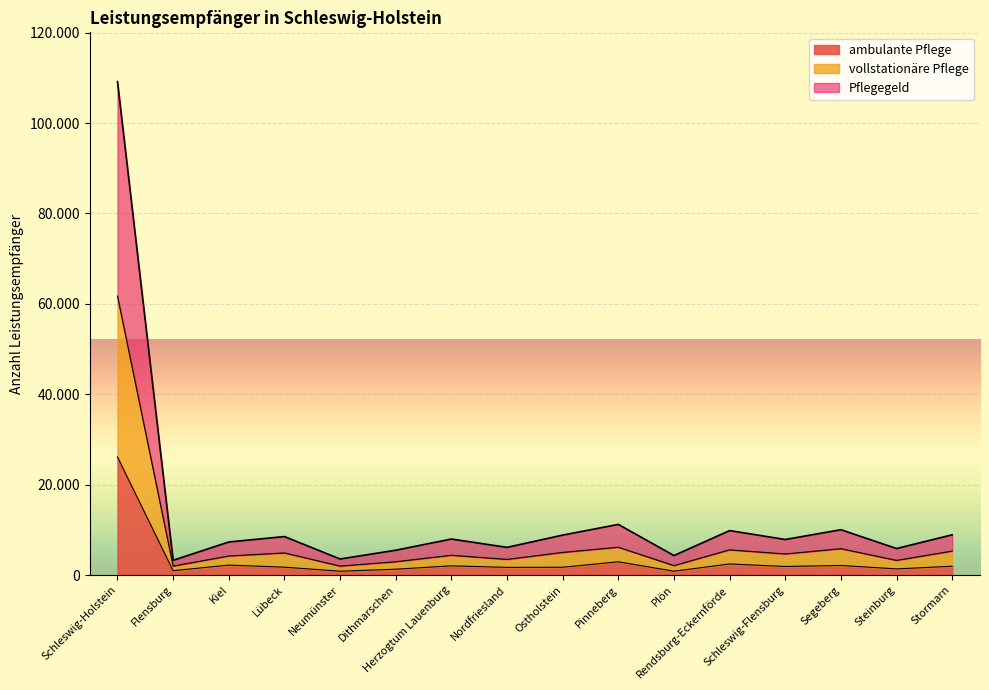

The vollstationäre Pflege series shows 3181 at Flensburg. True or false?

False